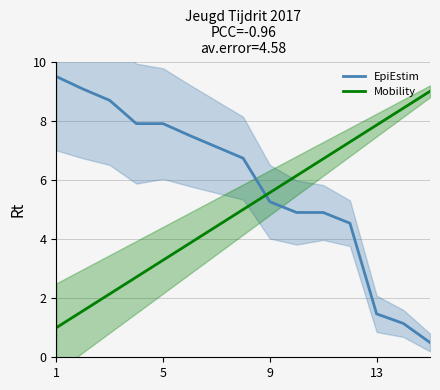

Is it true that Mobility equals 1.5 at 5?

False